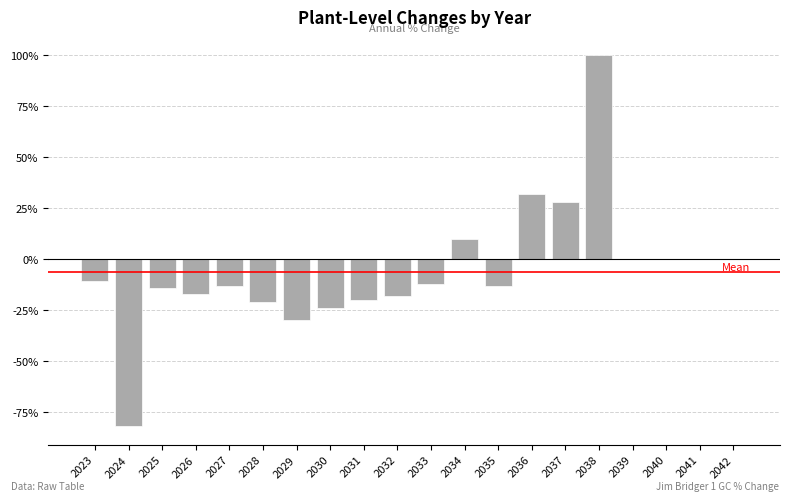

What value does the data have at 2028?

-21